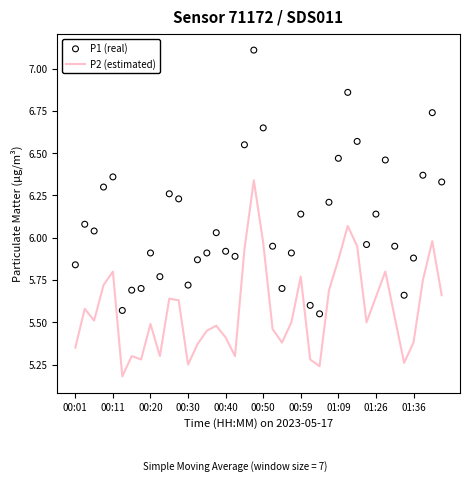

At which category is the sum across all series the highest?

19